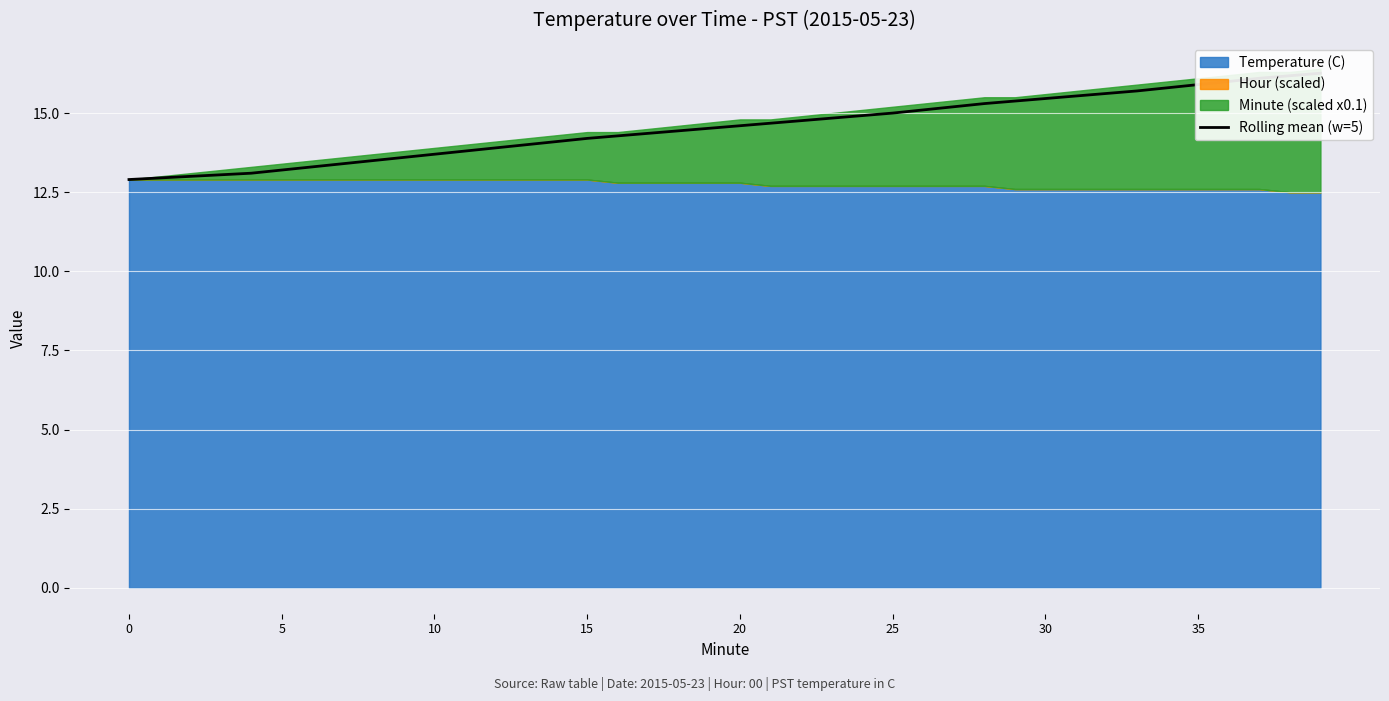

Which has a higher value, 36 or 23?

36